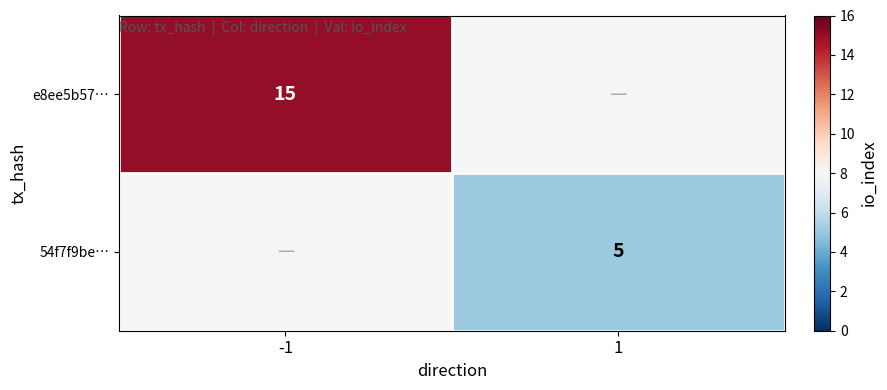

Which label corresponds to the largest value in the chart?

-1